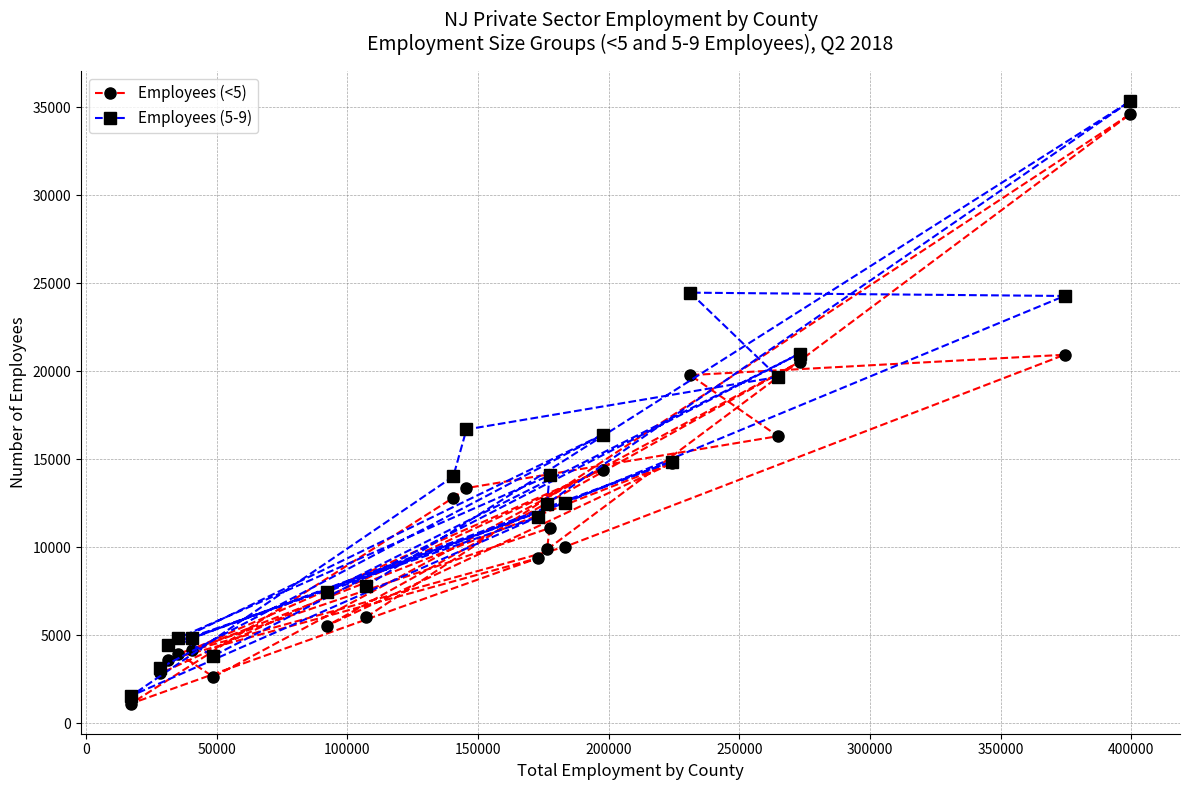

What is the value of the Employees (<5) point at the 17th from the left?

19785